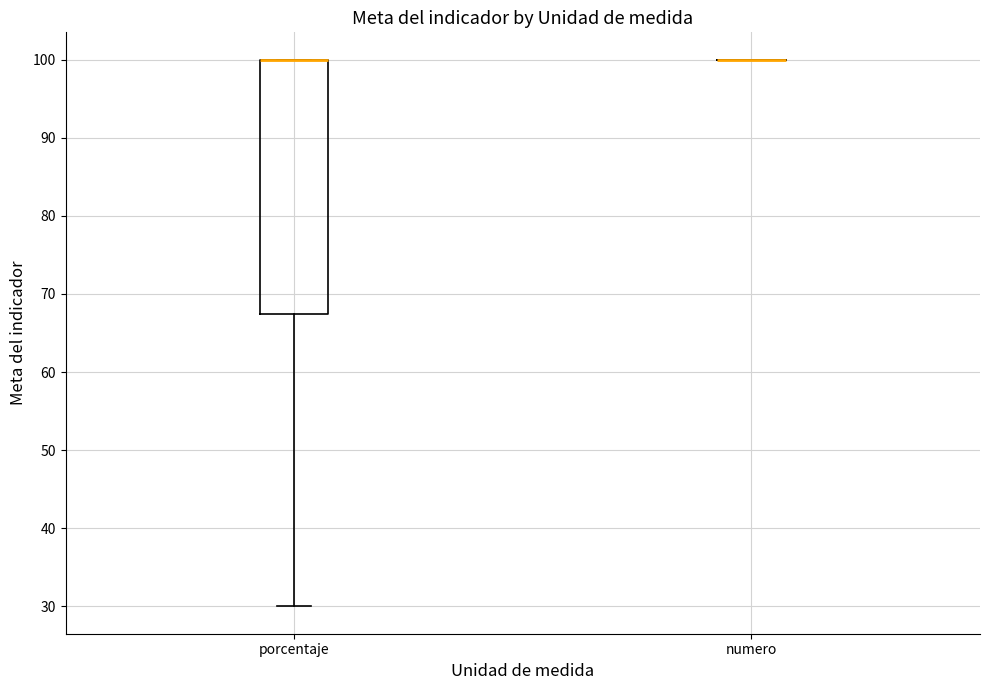

Reading left to right, transcribe this box plot: for each box, give where its median line is, the range the box spans, and where its two whiskers end, as read against the y-axis. The values are not printed on the chart, so give them approximately, as read against the axis.

porcentaje: median 100 (drawn on the box's upper edge), box 68 to 100, whiskers 30 to 100
numero: box collapsed to a line at 100, whiskers 100 to 100